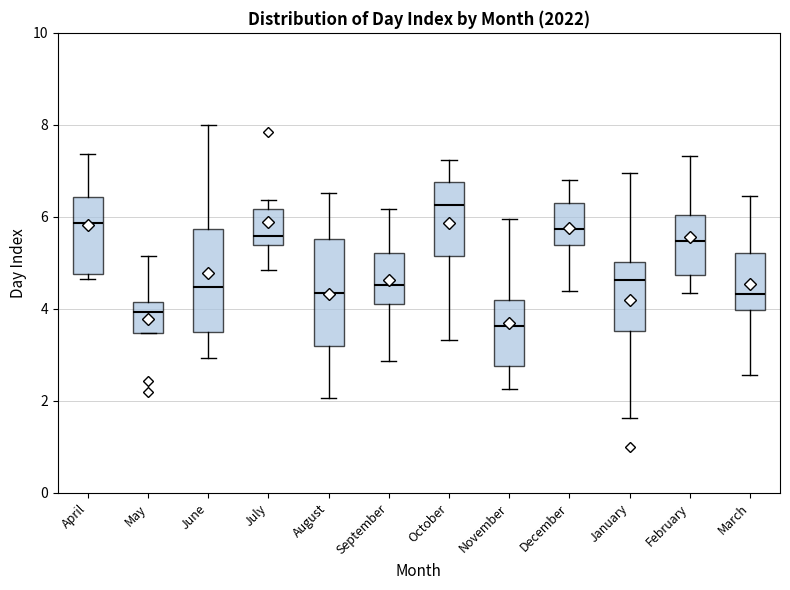

Reading left to right, read every box against the y-axis: the position of its median line, the range the box covers, and the ends of its whiskers. The values are not printed on the chart, so give them approximately, as read against the axis.

April: median 5.8, box 4.8 to 6.4, whiskers 4.6 to 7.4
May: median 4.0, box 3.4 to 4.2, whiskers 3.4 to 5.2
June: median 4.4, box 3.4 to 5.8, whiskers 3.0 to 8.0
July: median 5.6, box 5.4 to 6.2, whiskers 4.8 to 6.4
August: median 4.4, box 3.2 to 5.6, whiskers 2.0 to 6.6
September: median 4.6, box 4.2 to 5.2, whiskers 2.8 to 6.2
October: median 6.2, box 5.2 to 6.8, whiskers 3.4 to 7.2
November: median 3.6, box 2.8 to 4.2, whiskers 2.2 to 6.0
December: median 5.8, box 5.4 to 6.4, whiskers 4.4 to 6.8
January: median 4.6, box 3.6 to 5.0, whiskers 1.6 to 7.0
February: median 5.4, box 4.8 to 6.0, whiskers 4.4 to 7.4
March: median 4.4, box 4.0 to 5.2, whiskers 2.6 to 6.4